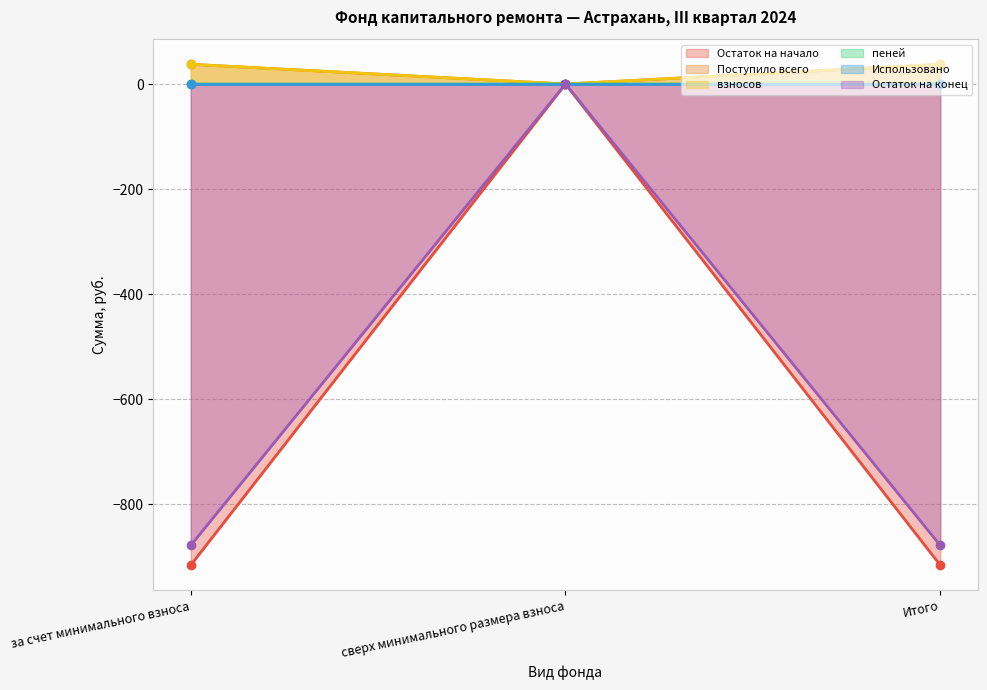

Where is Остаток на начало nearest to the value 18?

сверх минимального размера взноса